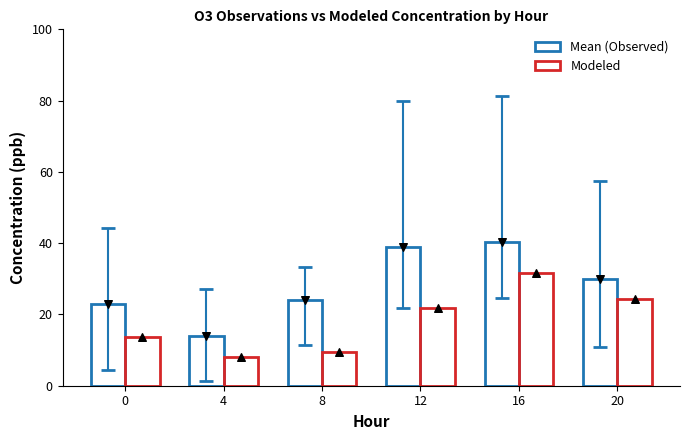

At which category is the sum across all series the highest?

16